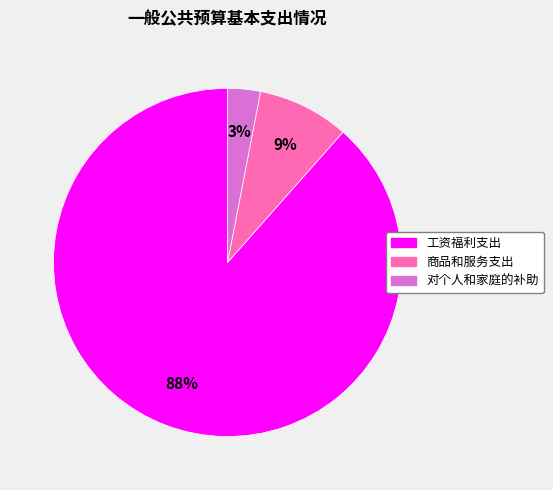

Does 商品和服务支出 account for over 50% of the chart?

No